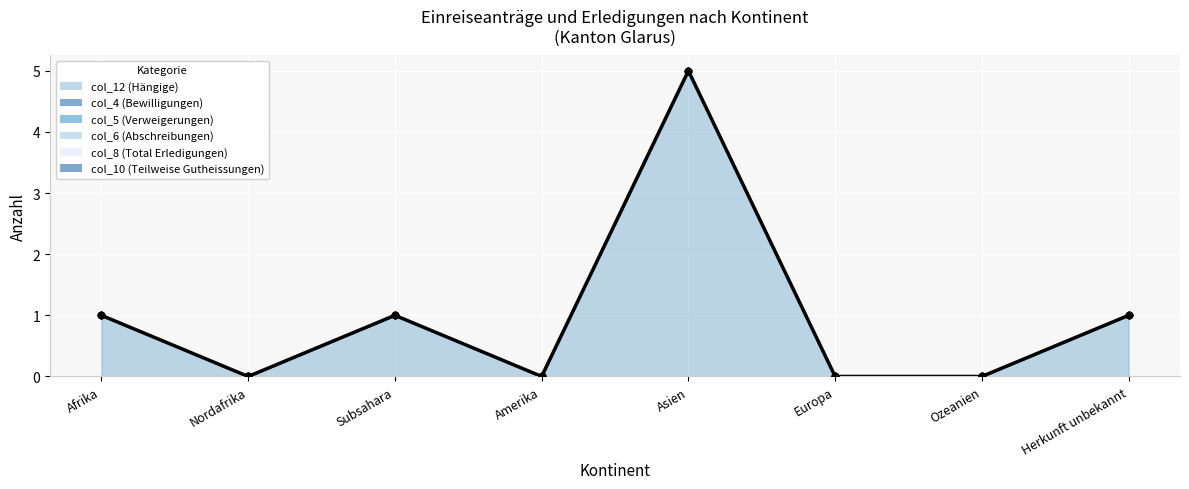

What are all the series names shown in the legend?

col_12 (Hängige), col_4 (Bewilligungen), col_5 (Verweigerungen), col_6 (Abschreibungen), col_8 (Total Erledigungen), col_10 (Teilweise Gutheissungen)